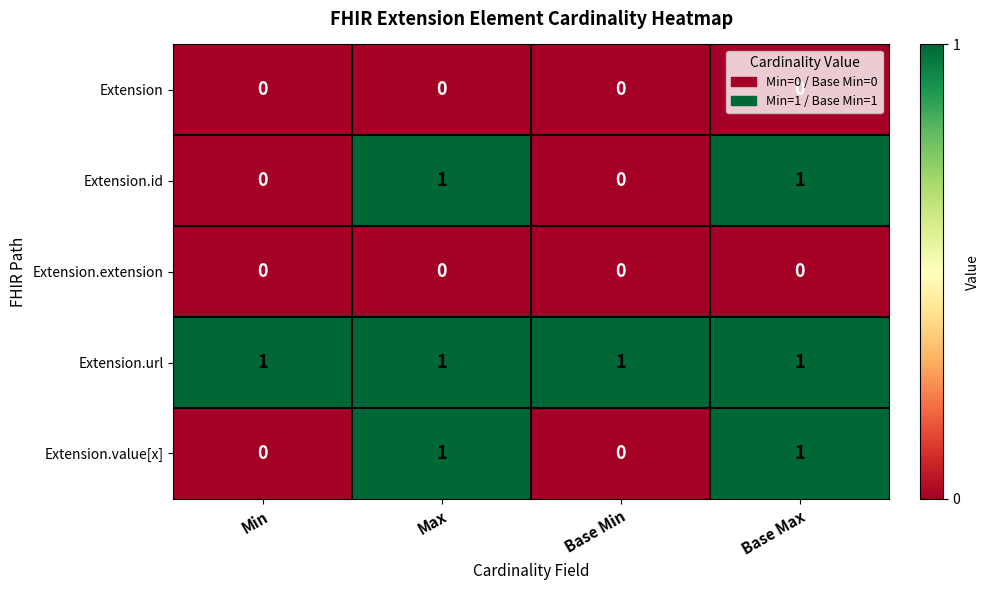

Count the Extension.id values in the range 0 to 1.

4